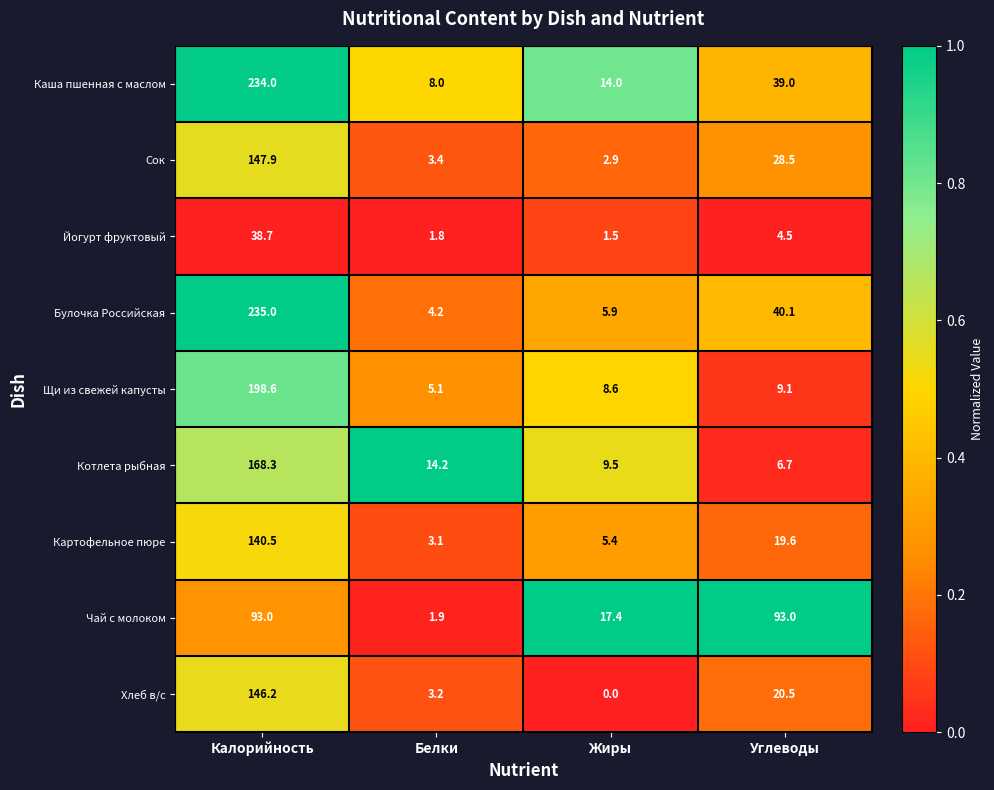

What is the sum of the Йогурт фруктовый values at Калорийность and Белки?

40.5